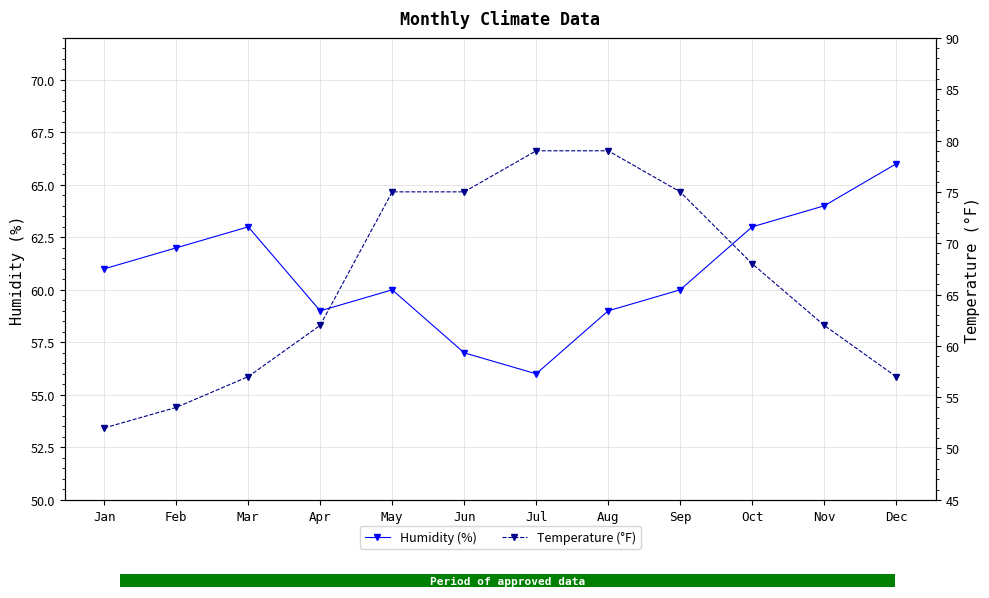

What is the maximum value shown in the chart?

79